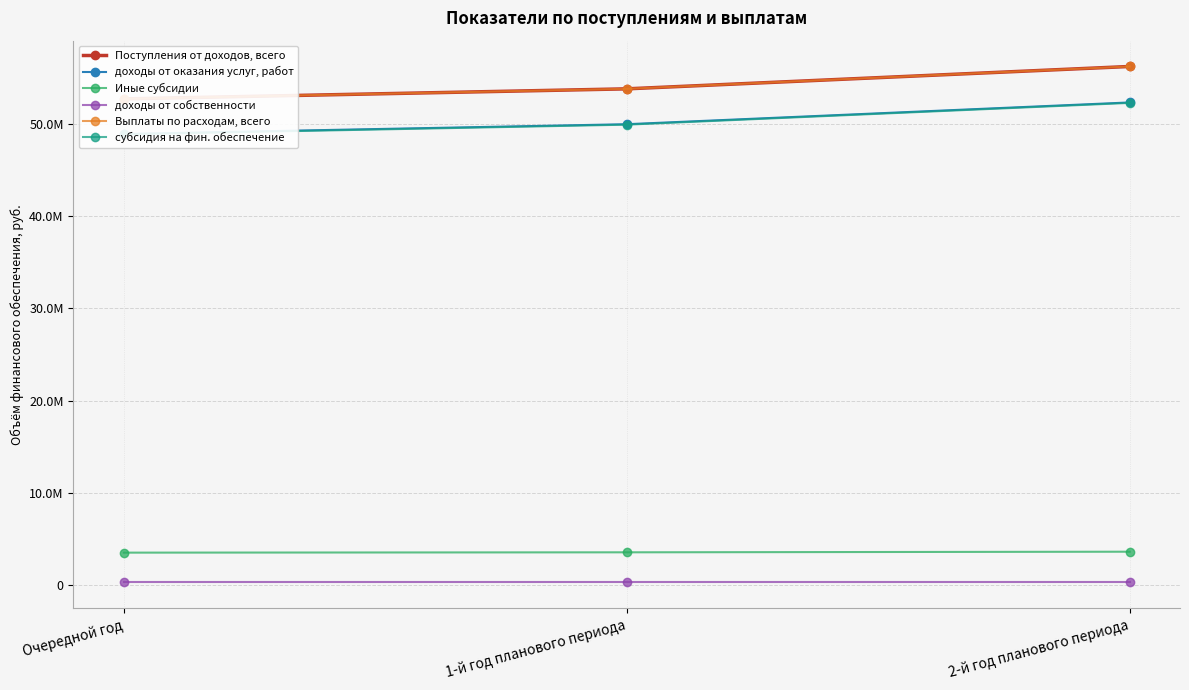

Reading right to left, transcribe all the data shown in this chart.

Поступления от доходов, всего: 2-й год планового периода=56230200	1-й год планового периода=53804100	Очередной год=52714000
доходы от оказания услуг, работ: 2-й год планового периода=52330300	1-й год планового периода=49970200	Очередной год=48915300
Иные субсидии: 2-й год планового периода=3618900	1-й год планового периода=3552900	Очередной год=3517700
доходы от собственности: 2-й год планового периода=281000	1-й год планового периода=281000	Очередной год=281000
Выплаты по расходам, всего: 2-й год планового периода=56230200	1-й год планового периода=53804100	Очередной год=52714000
субсидия на фин. обеспечение: 2-й год планового периода=52280300	1-й год планового периода=49920200	Очередной год=48865300